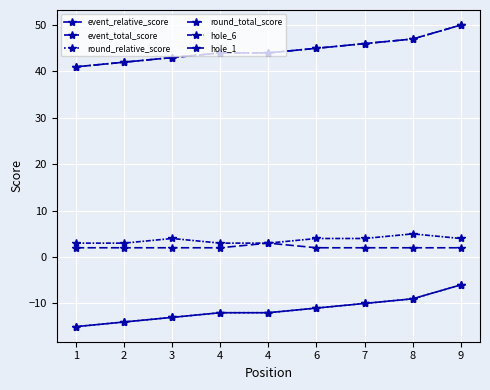

Is it true that event_relative_score equals -25 at 2?

False